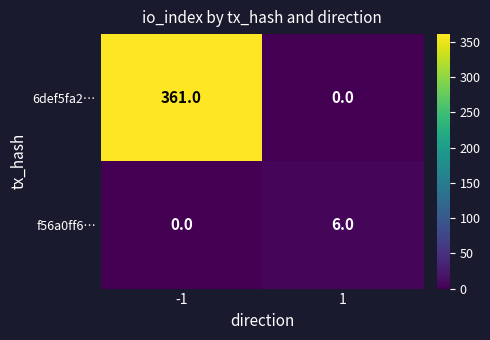

What is the maximum value shown in the chart?

361